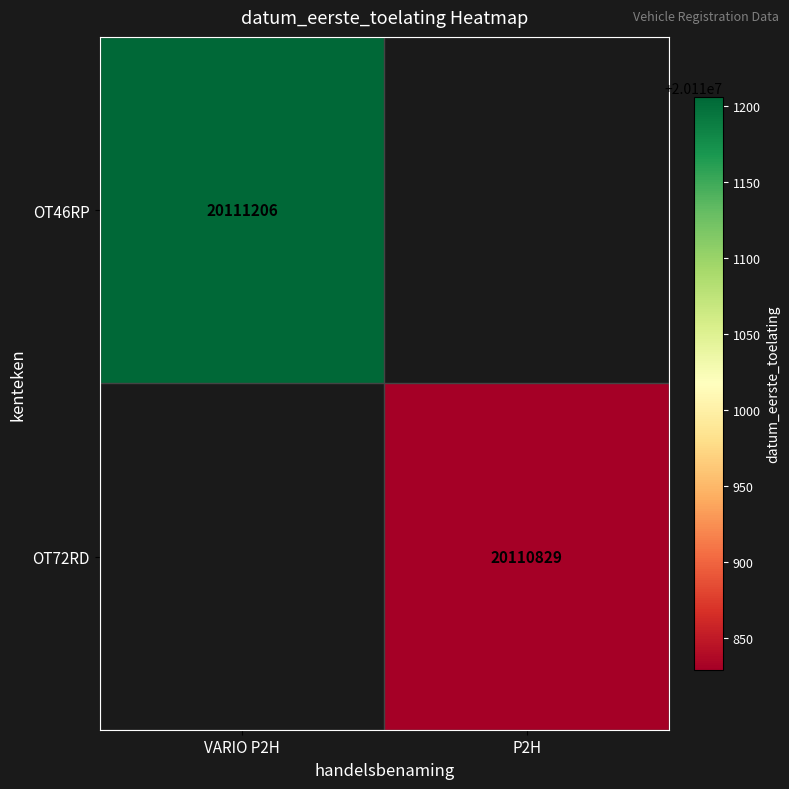

How many distinct data groups are displayed?

2